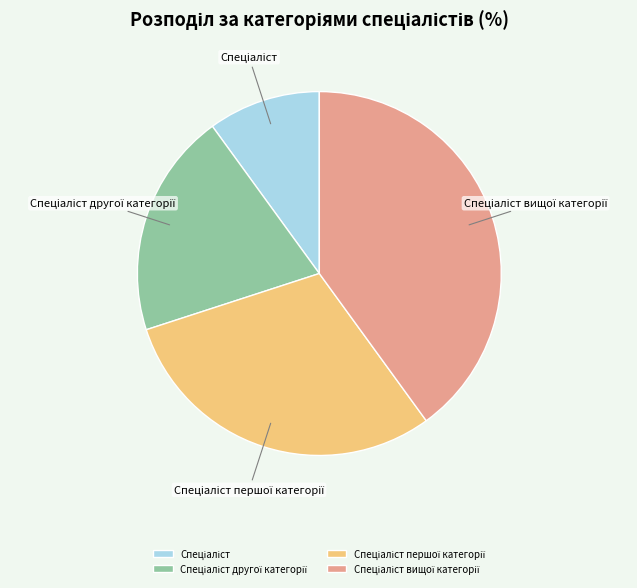

Is there a majority slice in this chart?

No